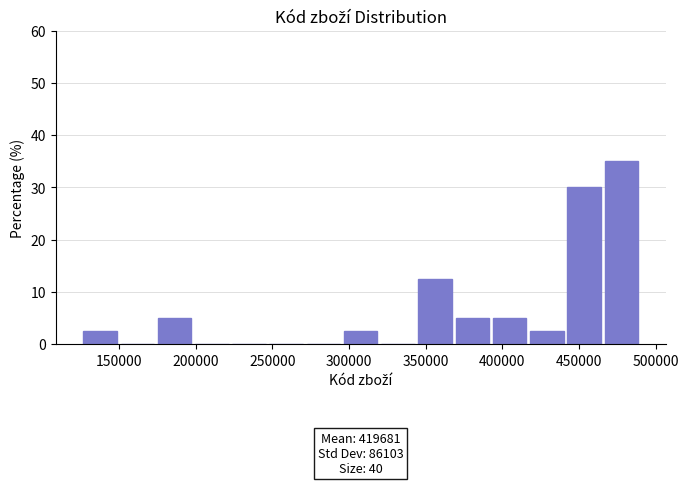

Over which range of the x-axis is the bar tallest?

465000 to 490000